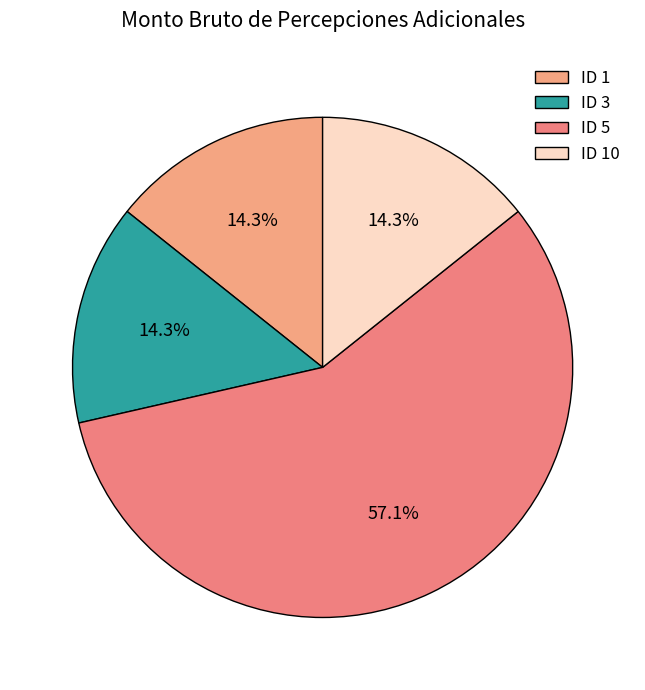

Combined, do ID 1 and ID 10 account for over 50%?

No